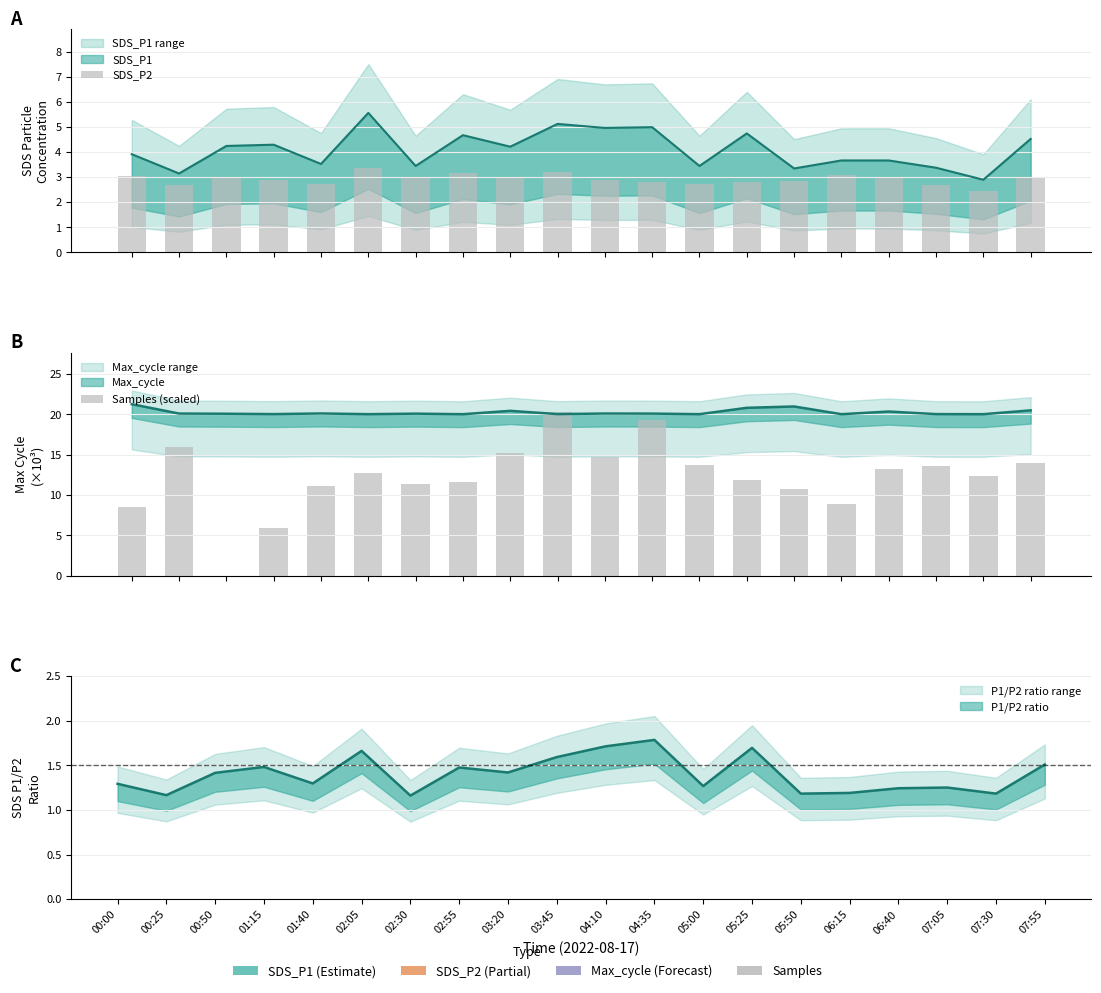

How many bars are there in total?

40